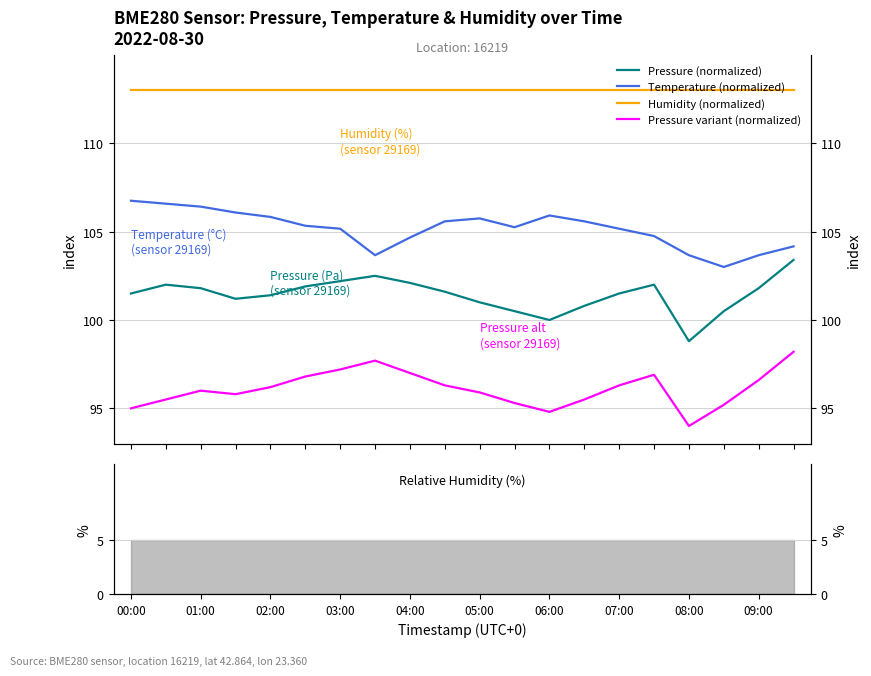

Rank the series by their average value, from lowest to highest.

Pressure variant (normalized), Pressure (normalized), Temperature (normalized), Humidity (normalized)